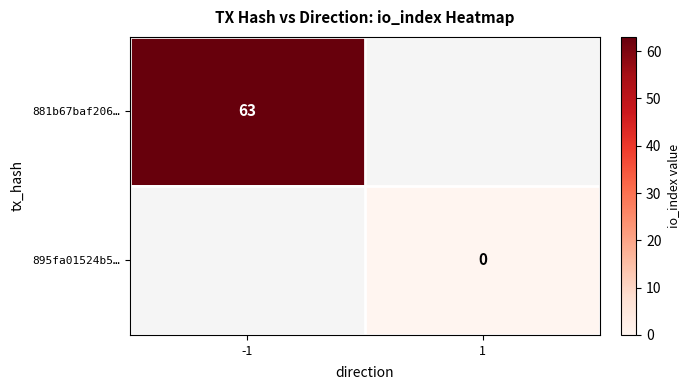

Is the value of 881b67baf206… at 1 greater than the value of 895fa01524b5… at 1?

No